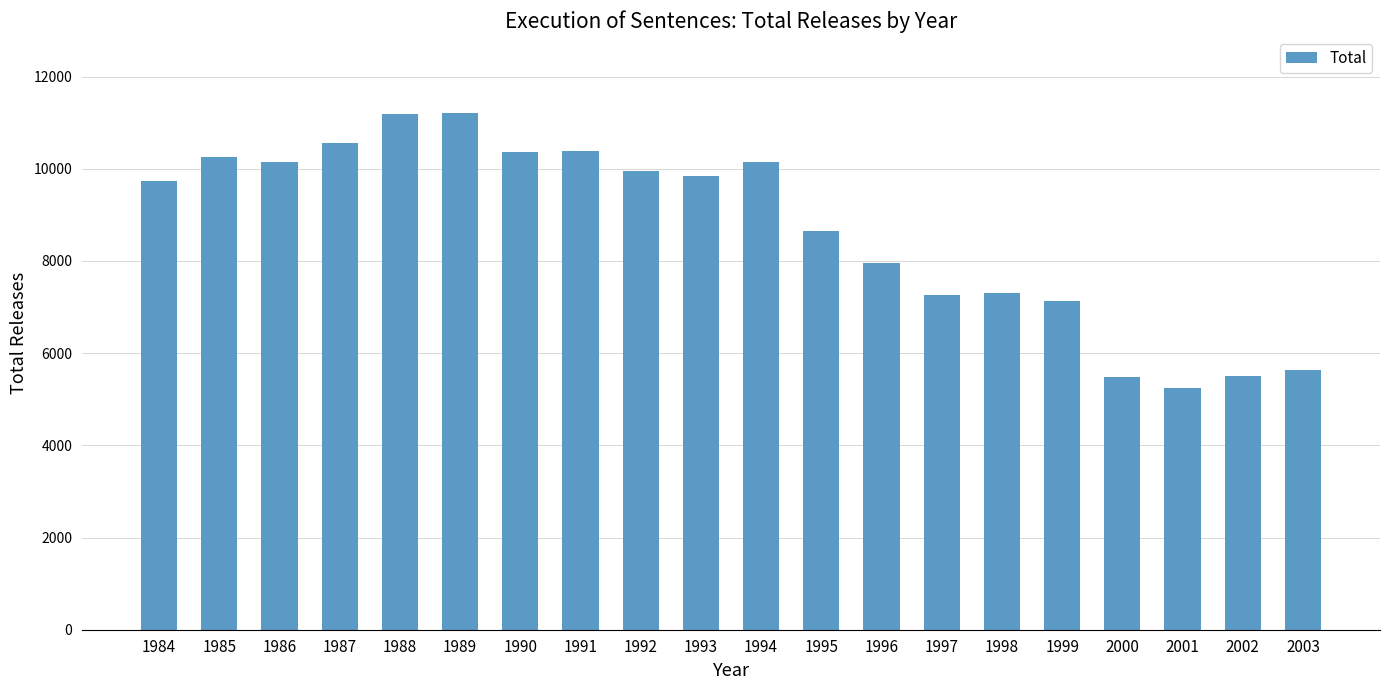

What is the ratio of the value at 1988 to the value at 1995?

1.3